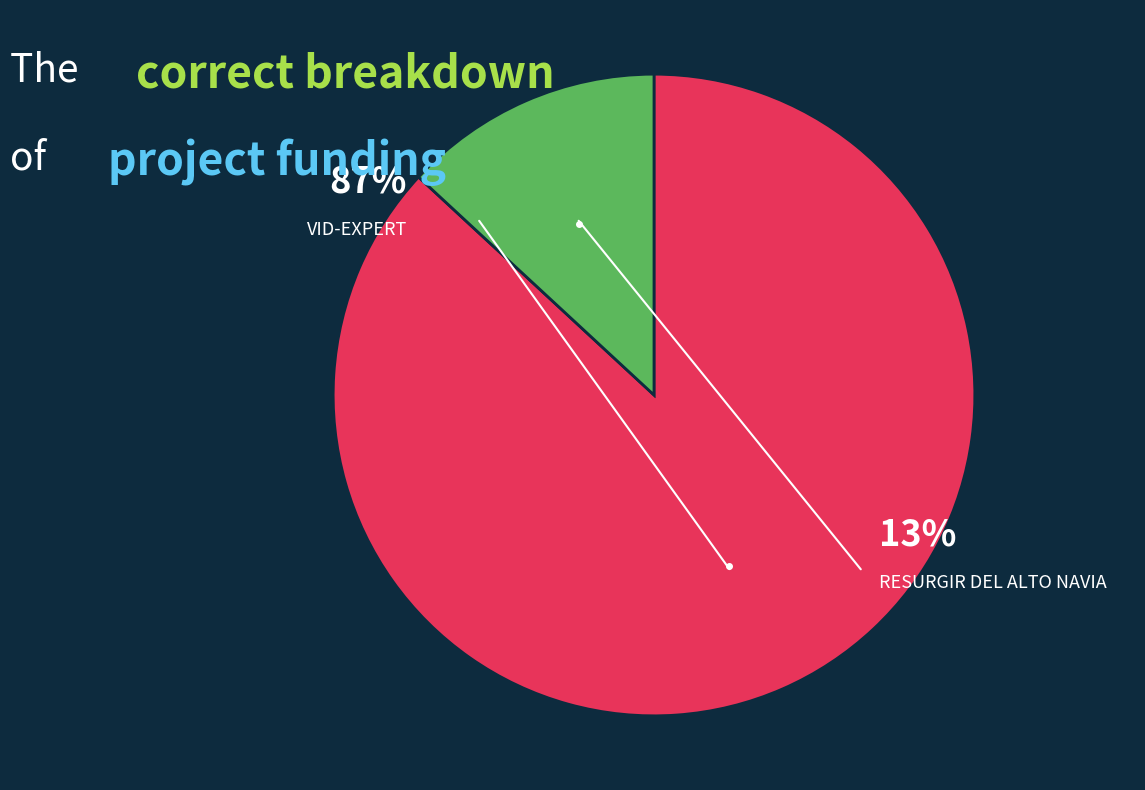

What portion of the pie excludes VID-EXPERT?

13.1%